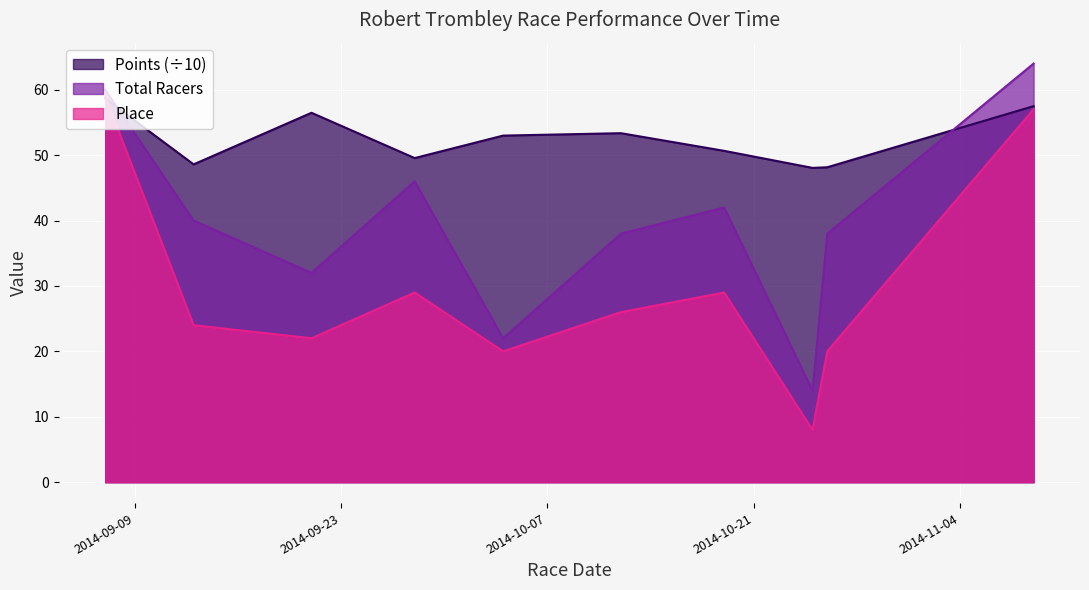

At which category does Total Racers reach its first local valley?

2014-09-21